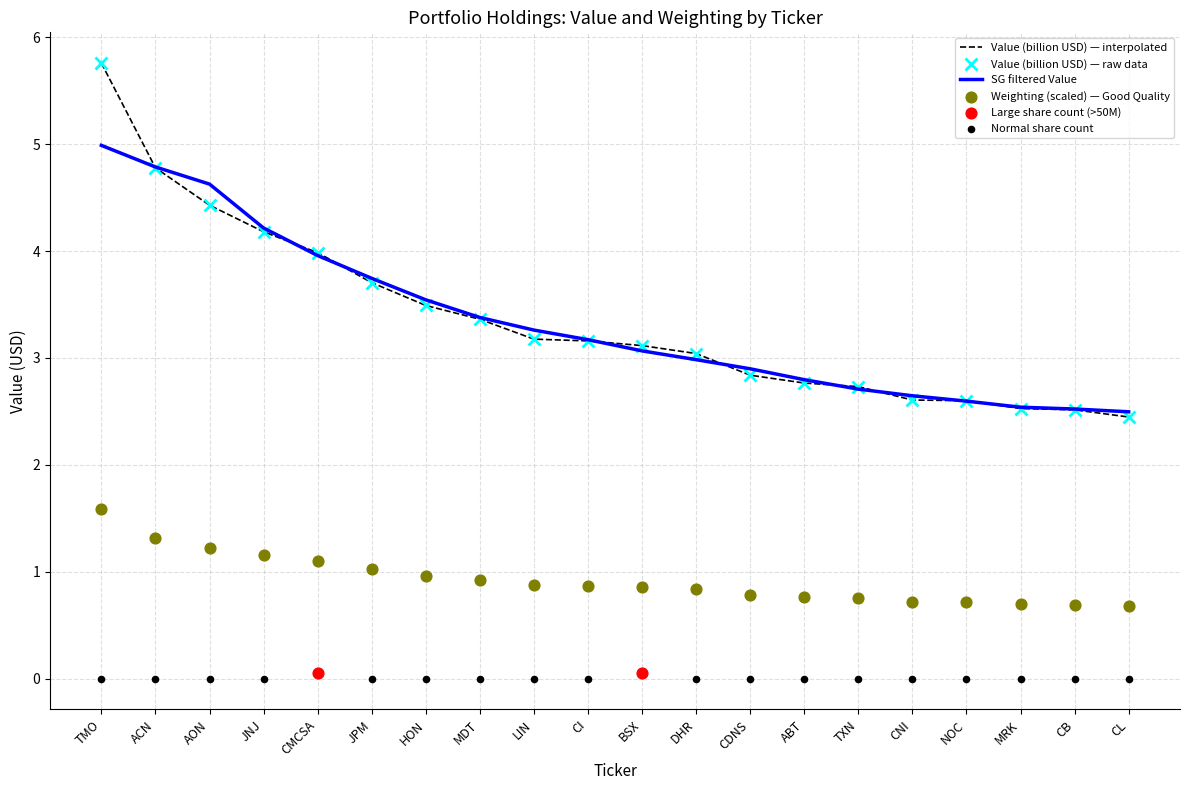

Which series has the largest total across all categories?

Value